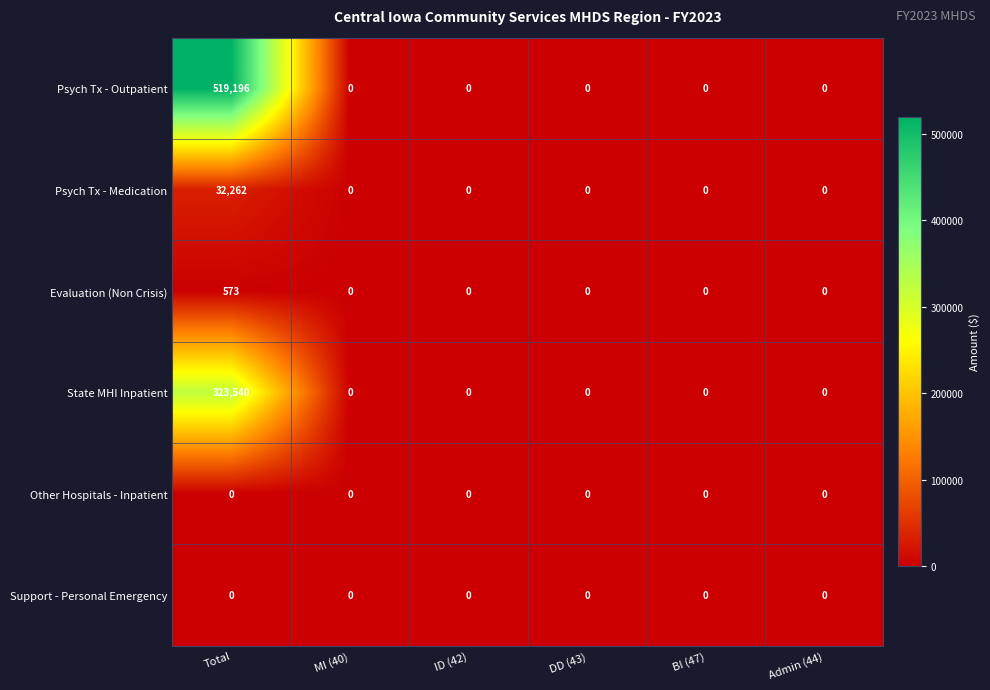

Which category has the highest value in the Psych Tx - Outpatient series?

Total